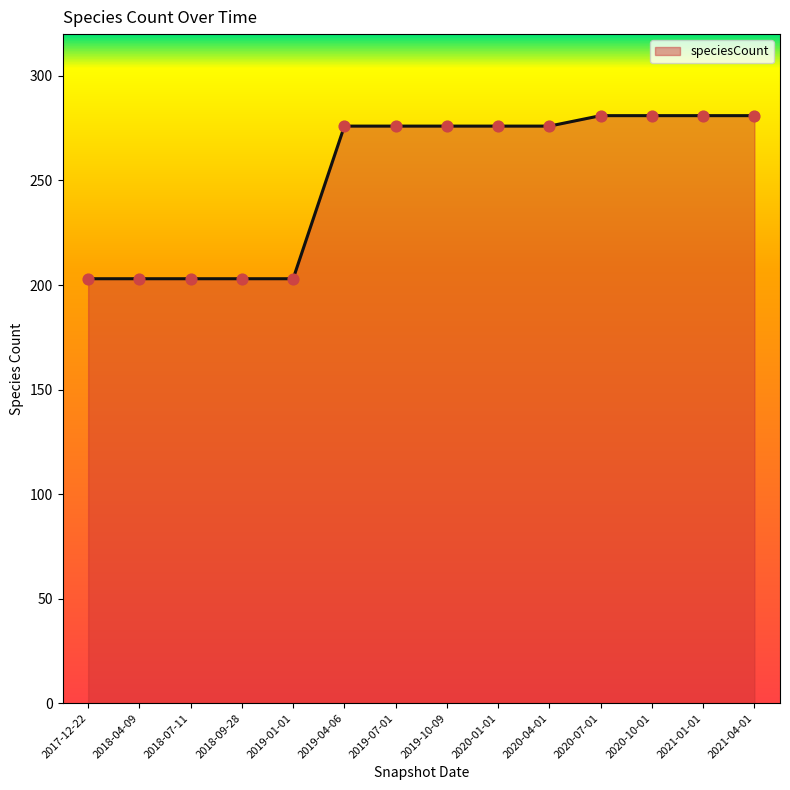

Which has a higher value, 2020-10-01 or 2019-01-01?

2020-10-01